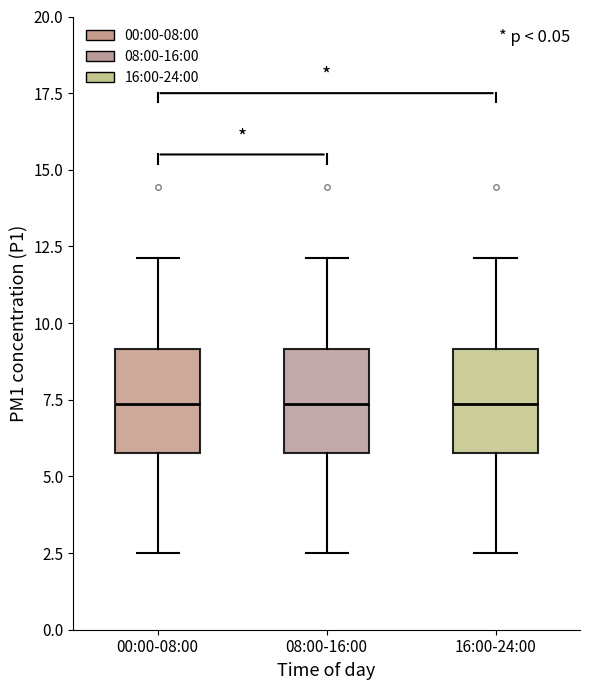

Where is the lower edge of the box for 16:00-24:00 on the y-axis? The values are not printed on the chart, so give them approximately, as read against the axis.

5.5